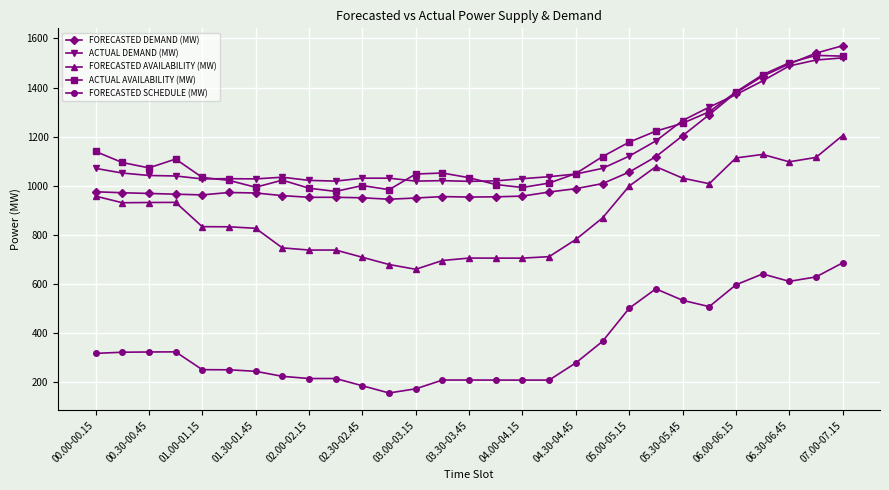

What is the average value of the FORECASTED DEMAND (MW) series?

1081.7